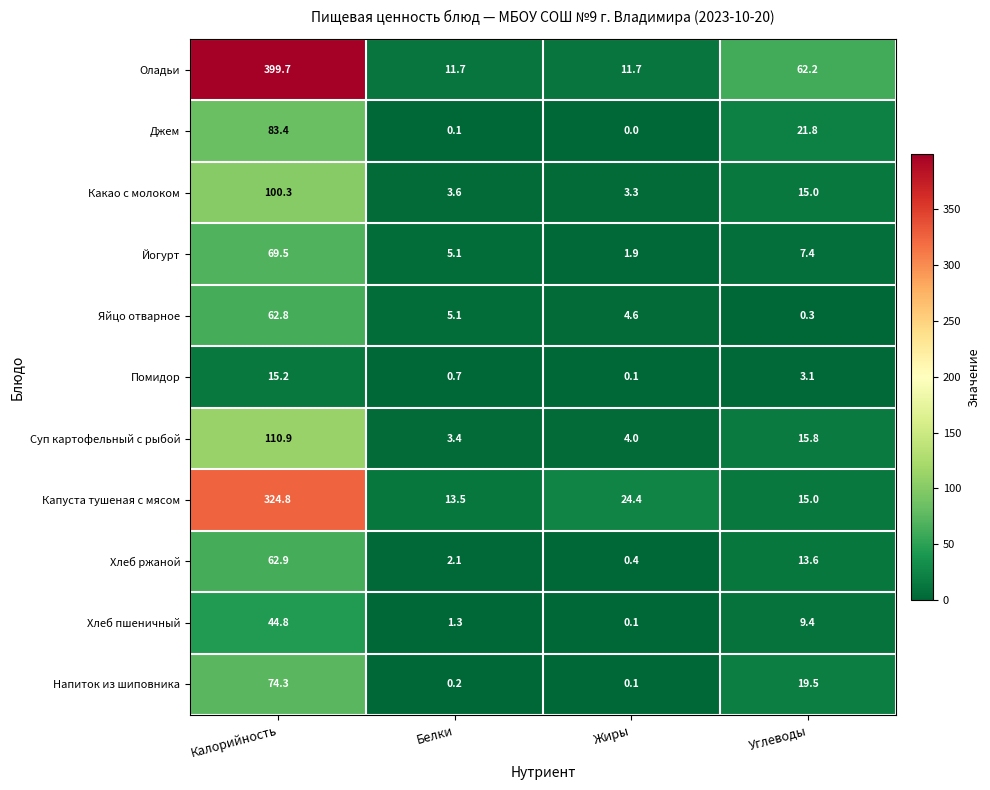

Which series has the largest range (max minus min)?

Оладьи